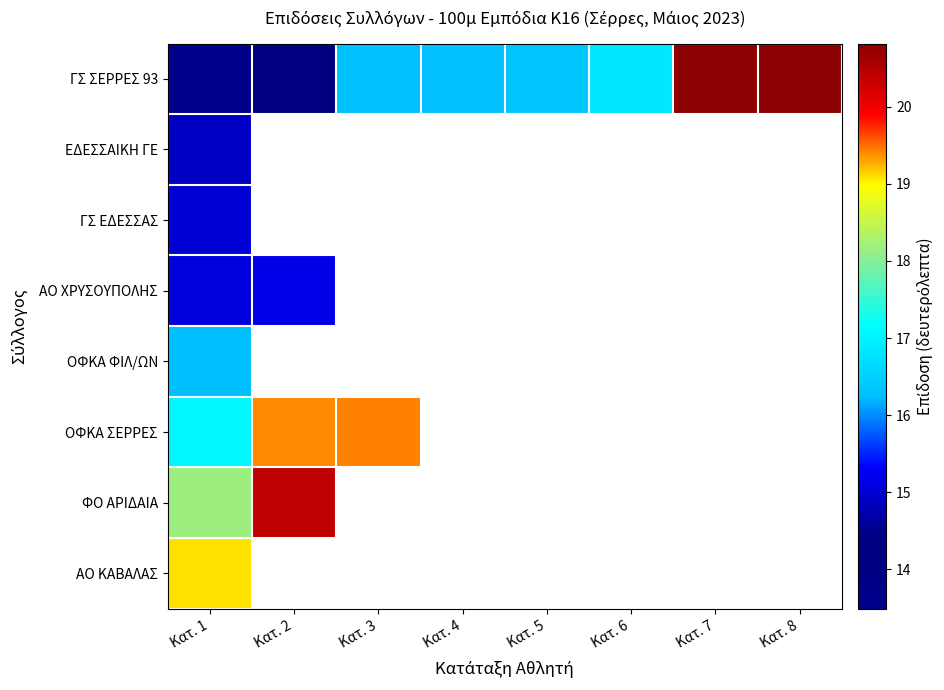

What is the difference between the highest and lowest values at Κατ. 1?

5.6